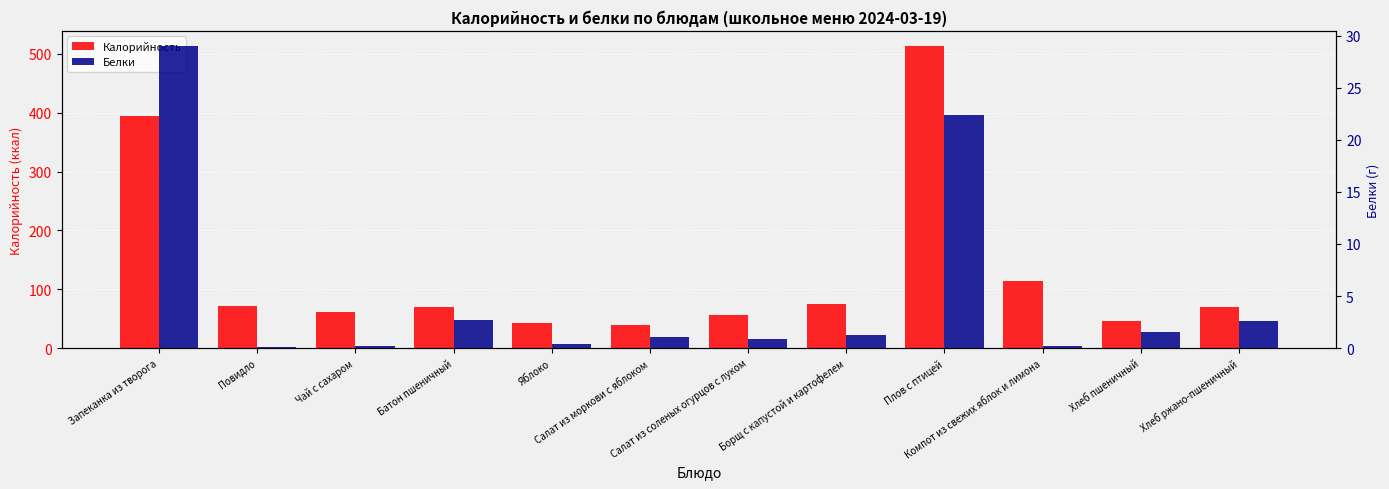

What is the sum of all Белки values?

62.3